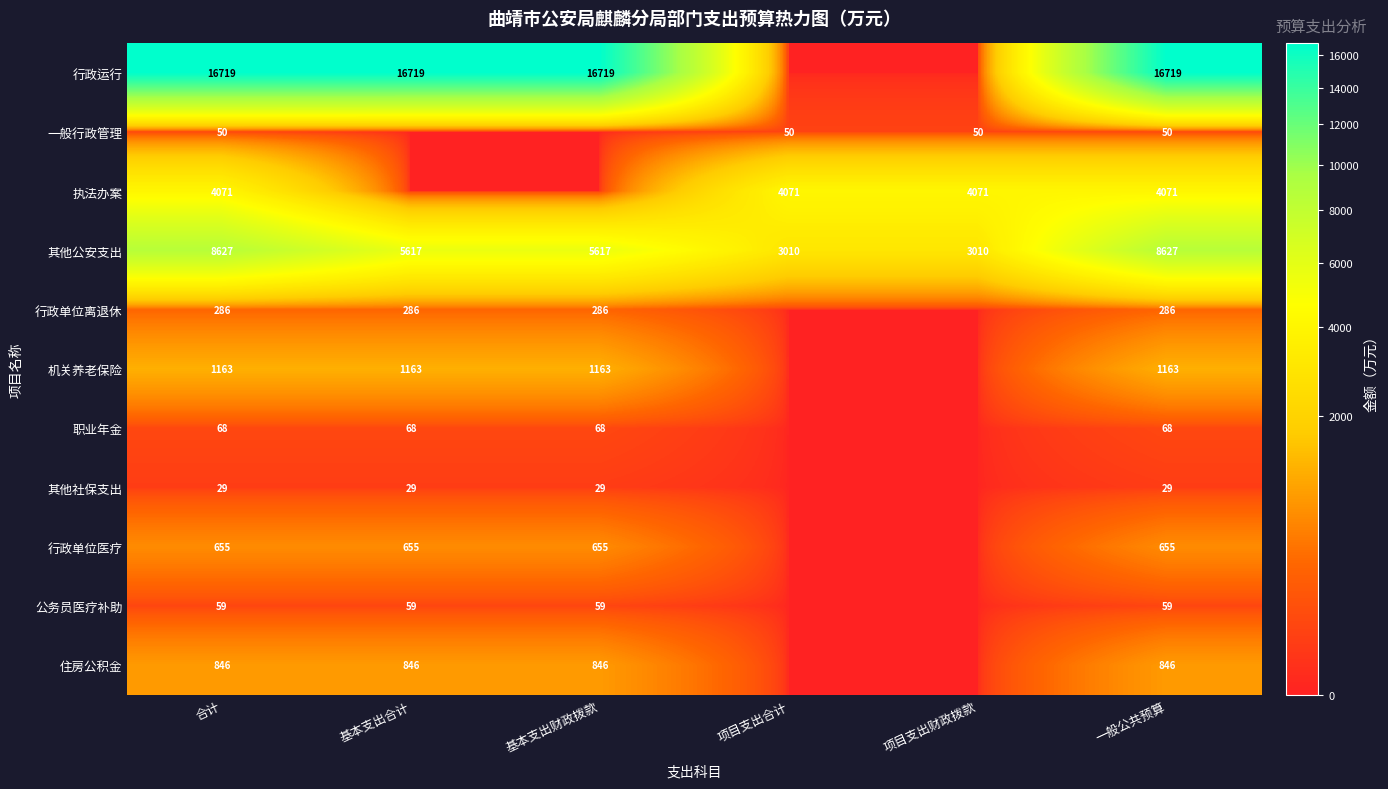

At 一般公共预算, list the series in order from largest to smallest.

行政运行, 其他公安支出, 执法办案, 机关养老保险, 住房公积金, 行政单位医疗, 行政单位离退休, 职业年金, 公务员医疗补助, 一般行政管理, 其他社保支出